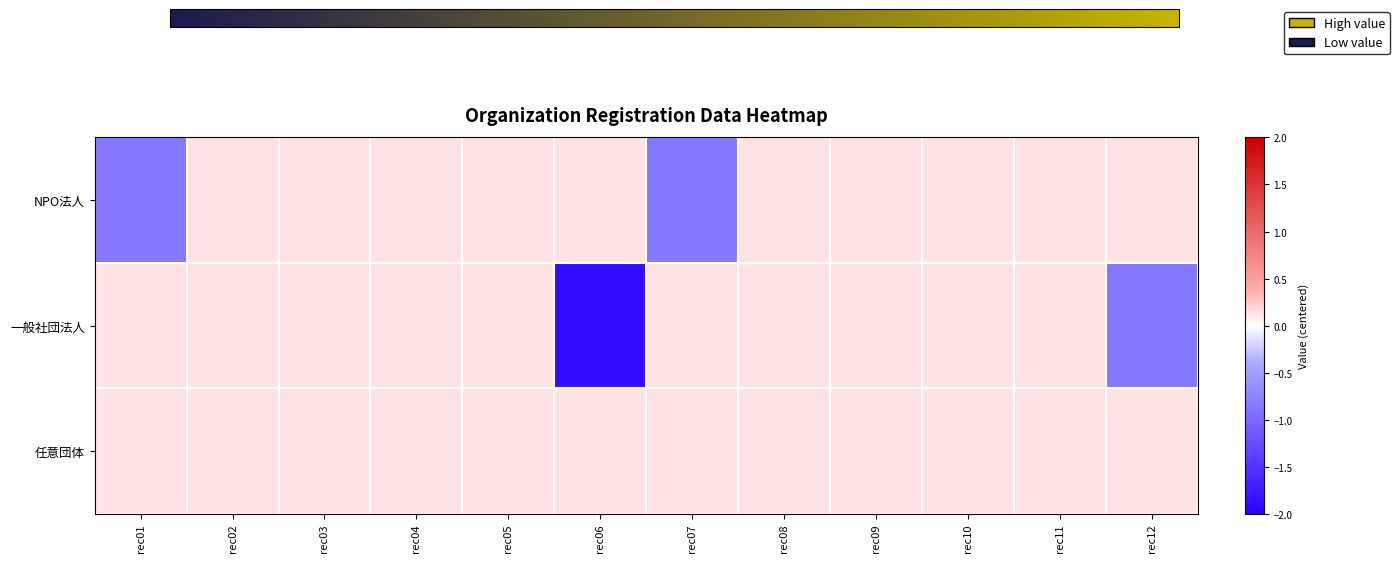

List the series in order of their peak value, lowest first.

NPO法人, 一般社団法人, 任意団体